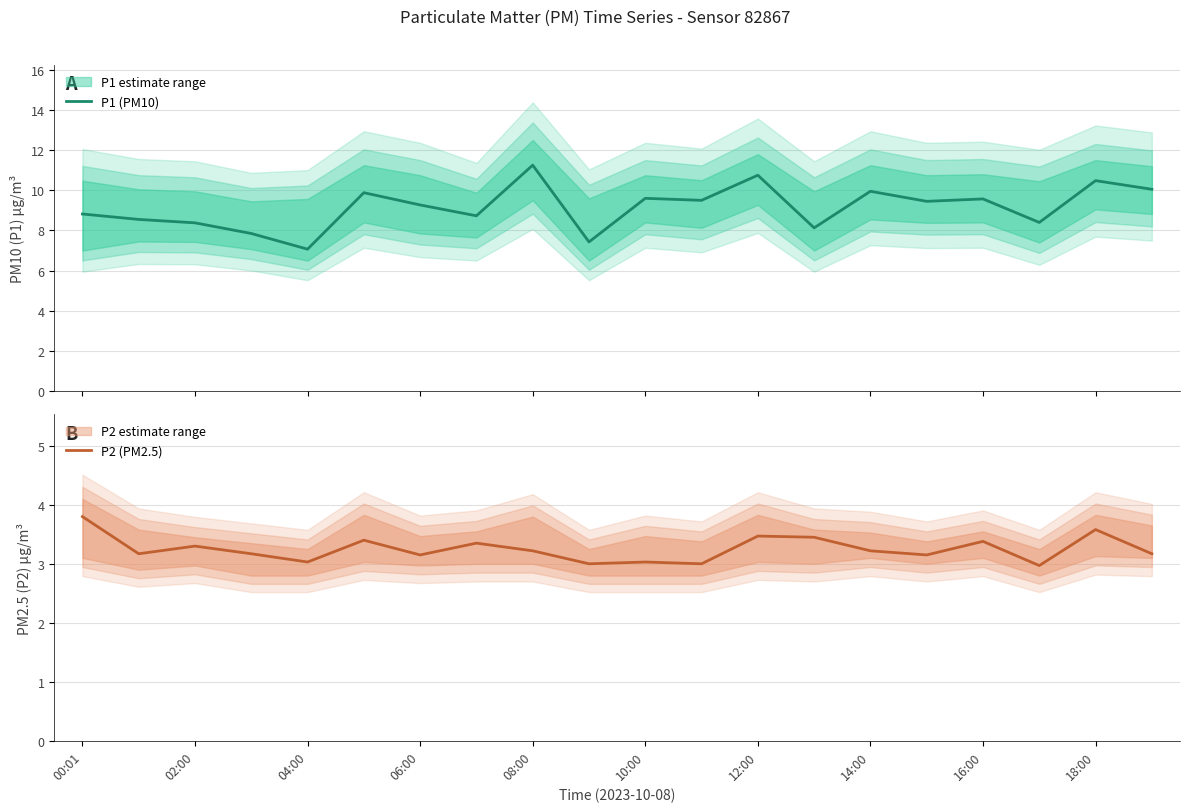

True or false: P2 (PM2.5) and P1 (PM10) cross at least once.

False